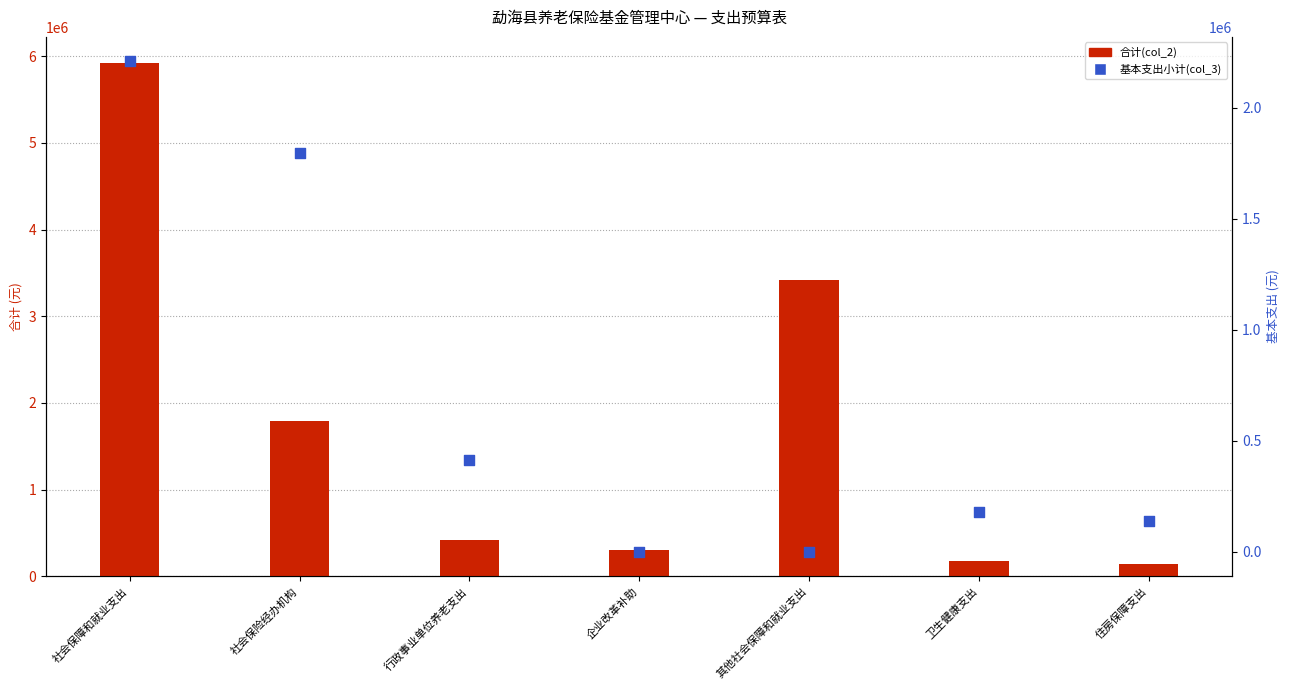

Which series contains the lowest Y value?

基本支出小计(col_3)